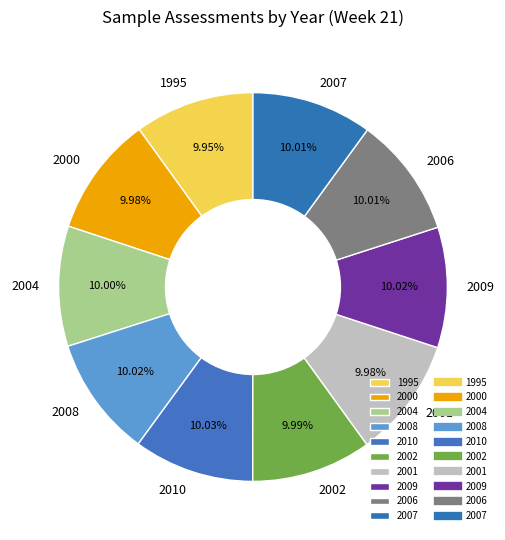

To the nearest percent, what is the combined percentage of 2006 and 2010?

20%